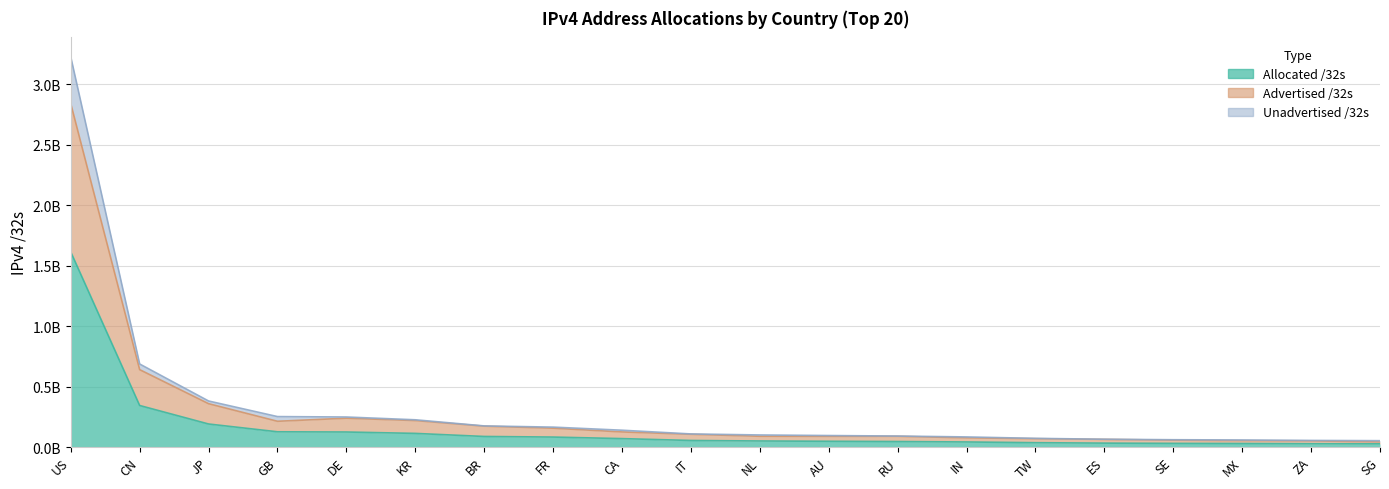

Does the chart have visible grid lines?

Yes